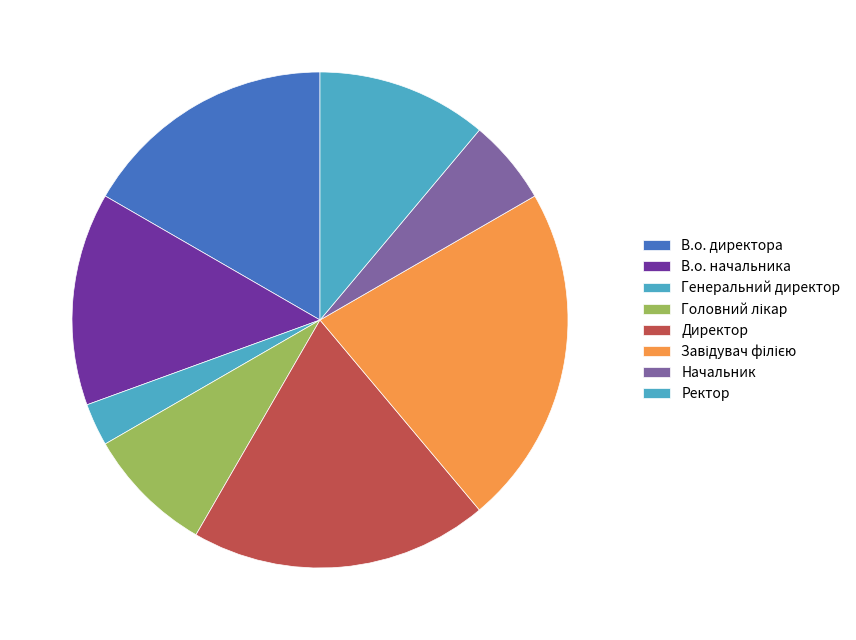

Approximately how many times larger is the value at В.о. начальника compared to Ректор?

1.2